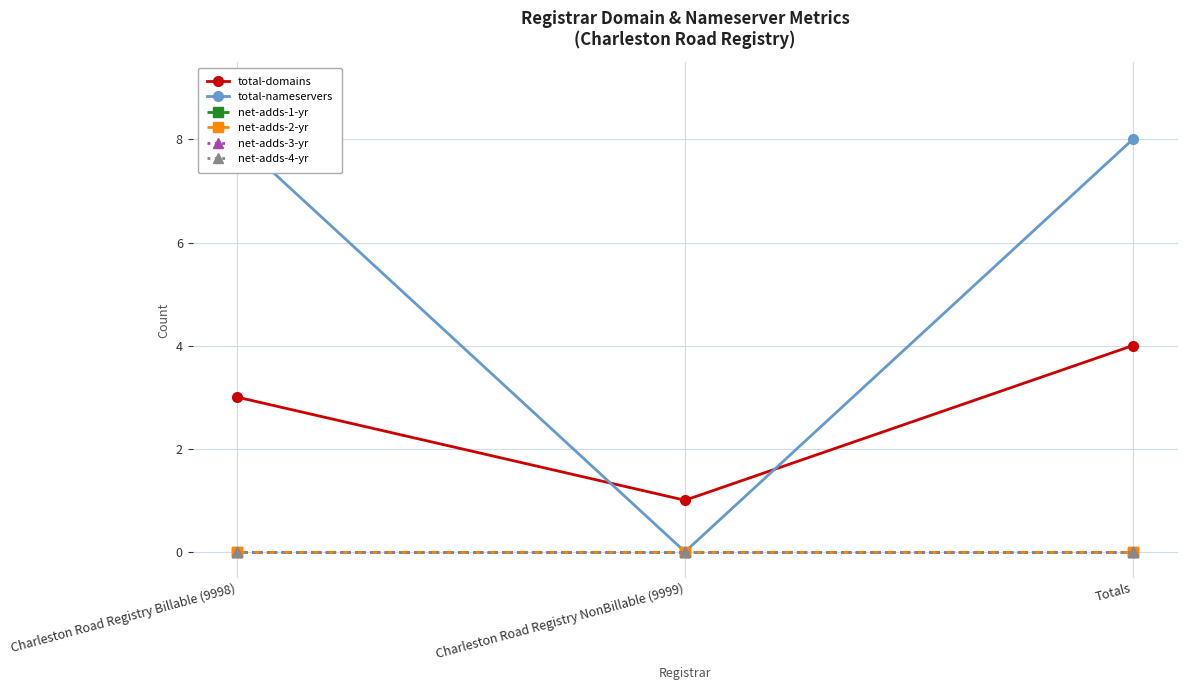

List the labels in order of total-nameservers value, largest first.

Charleston Road Registry Billable (9998), Totals, Charleston Road Registry NonBillable (9999)